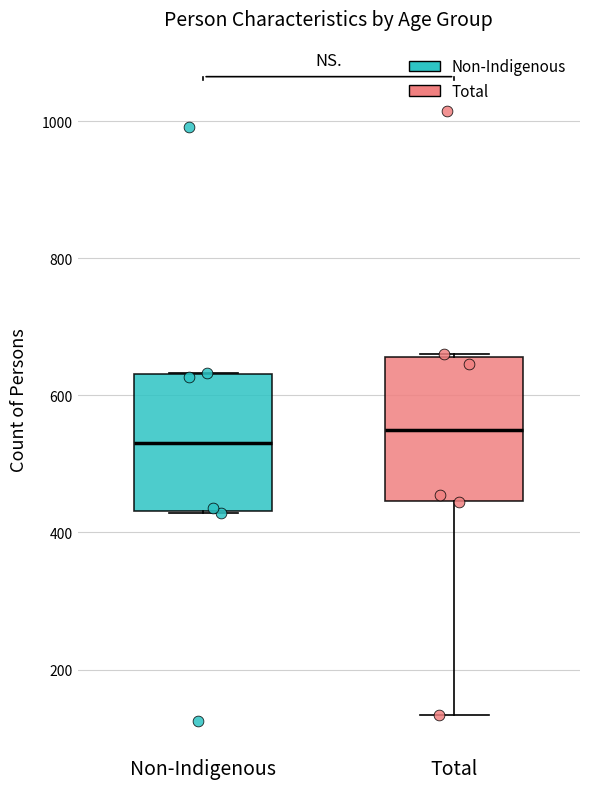

Reading left to right, transcribe this box plot: for each box, give where its median line is, the range the box spans, and where its two whiskers end, as read against the y-axis. The values are not printed on the chart, so give them approximately, as read against the axis.

Non-Indigenous: median 540, box 440 to 640, whiskers 420 to 640
Total: median 540, box 440 to 660, whiskers 140 to 660